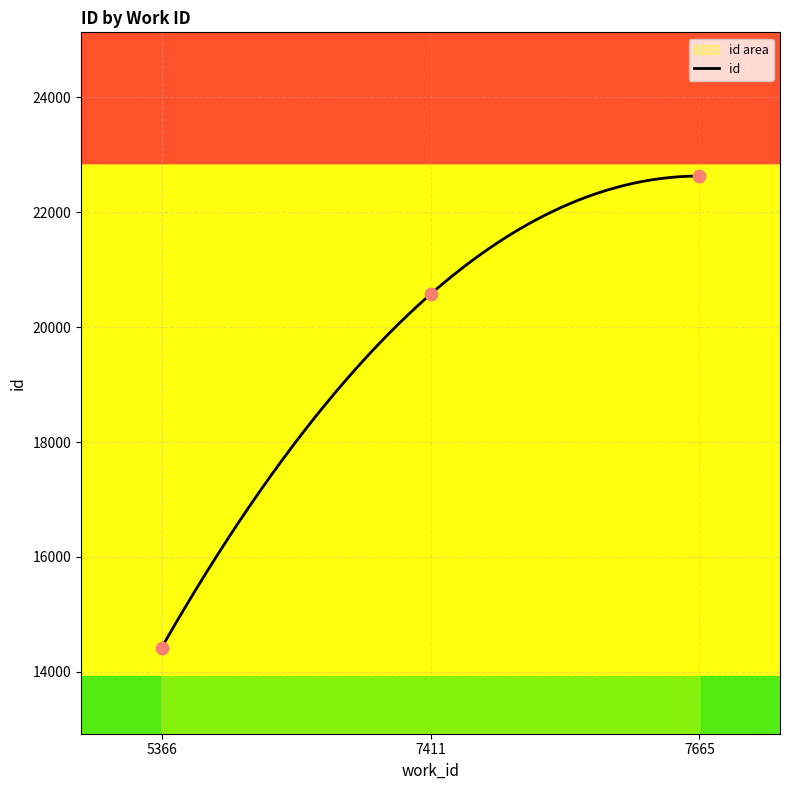

Approximately how many times larger is the value at 7665 compared to 7411?

1.1